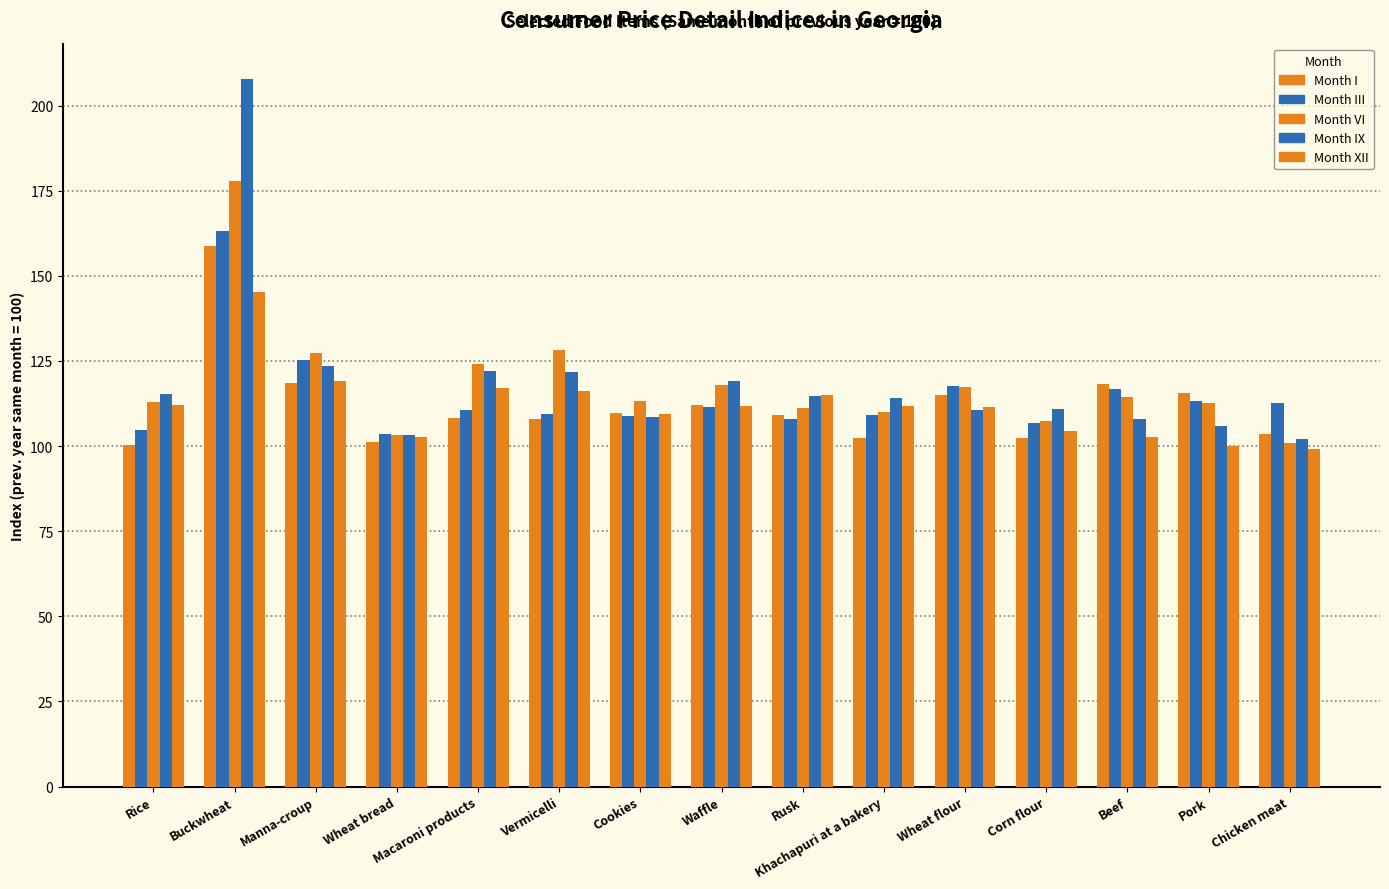

How many groups of bars are there?

15